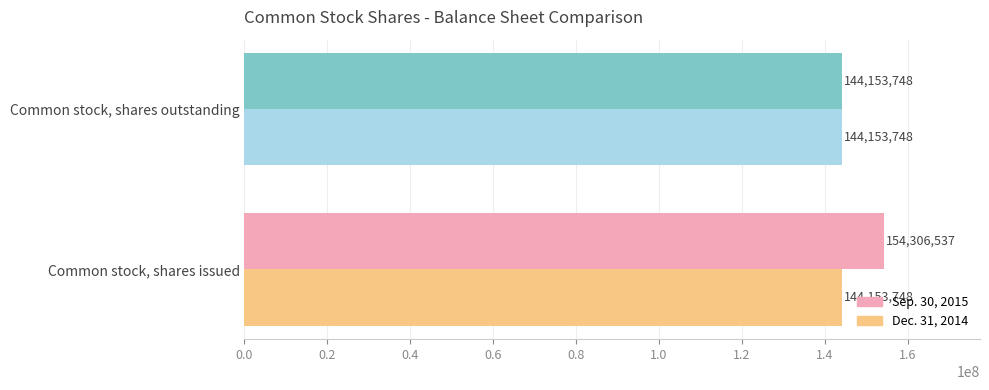

At which category is the sum across all series the highest?

Common stock, shares issued